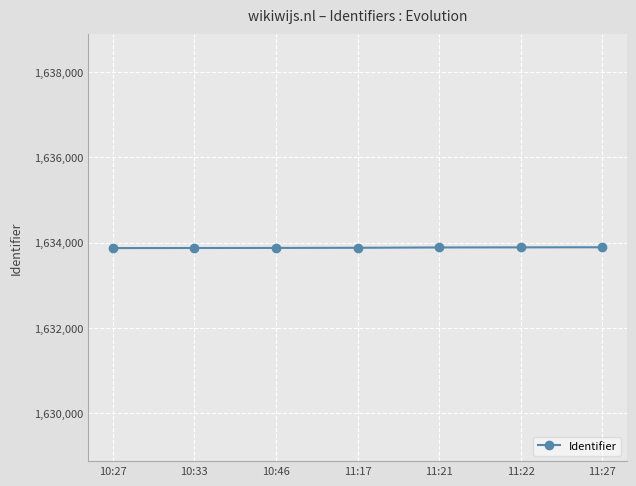

Is it true that the value at 10:33 is 684725?

False